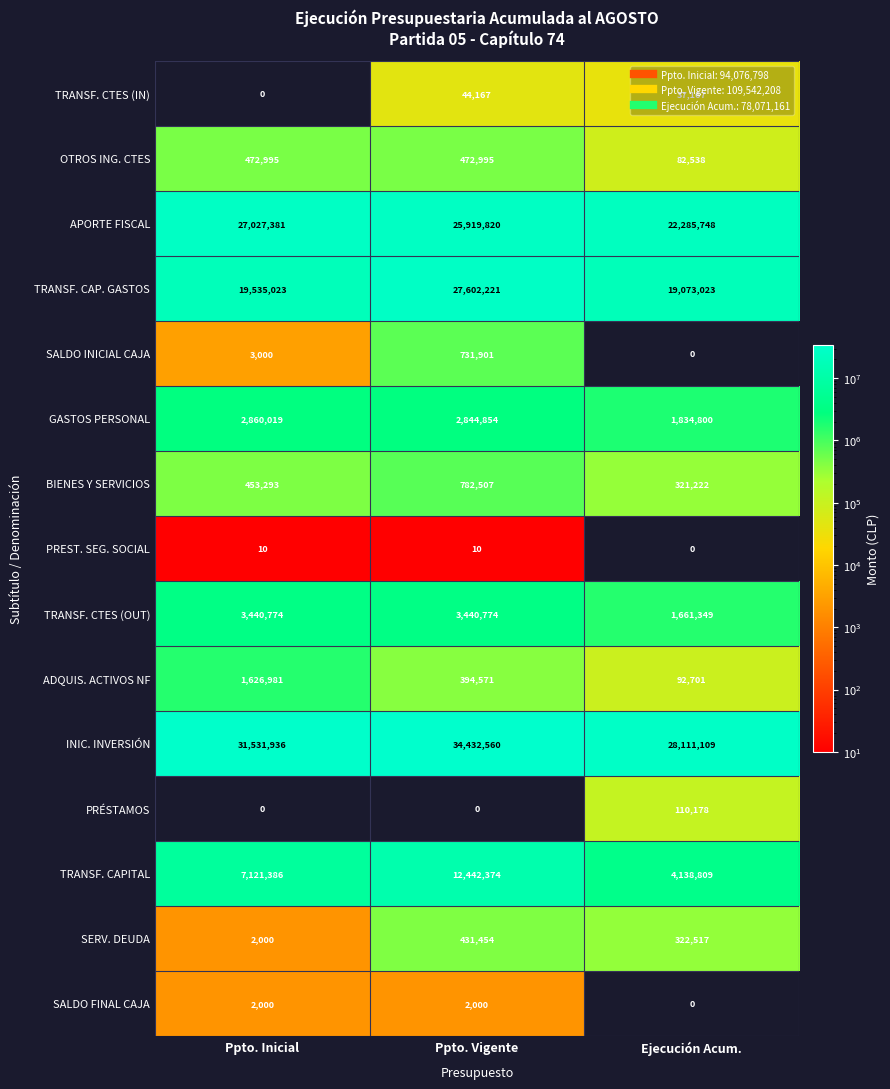

What is the difference between the TRANSF. CAP. GASTOS values at Ejecución Acum. and Ppto. Vigente?

8529198